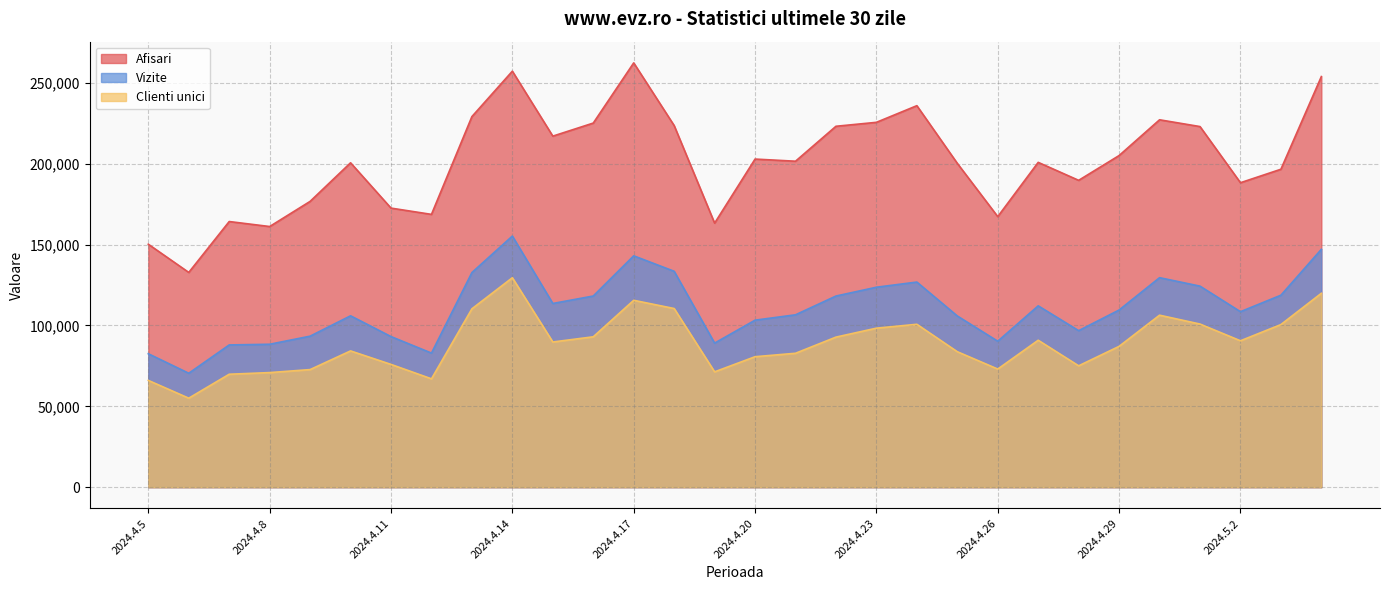

What is the label of the 4th point from the right?

2024.5.1